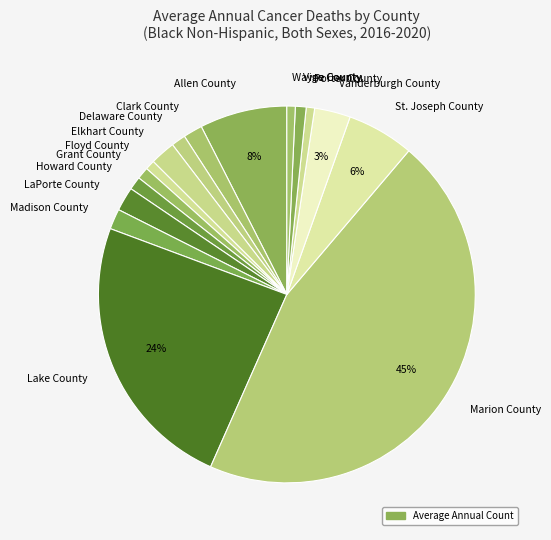

Do Floyd County and Vanderburgh County together represent more than half of the pie?

No